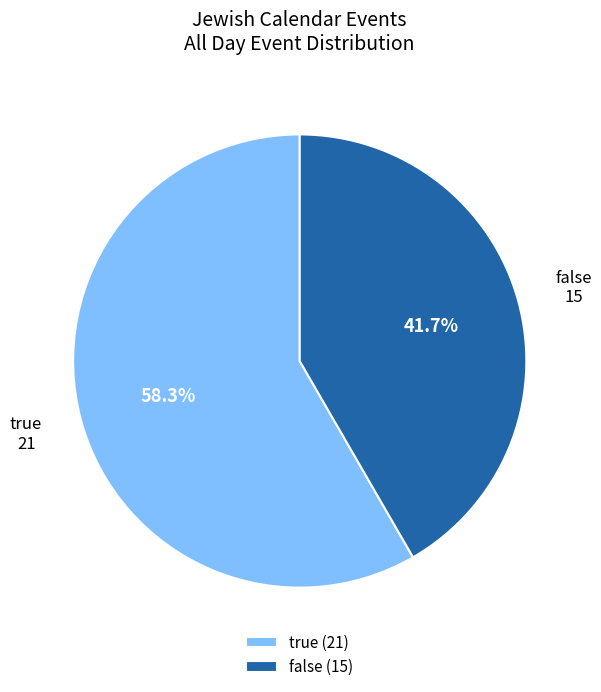

Combined, do true (21) and false (15) account for over 50%?

Yes